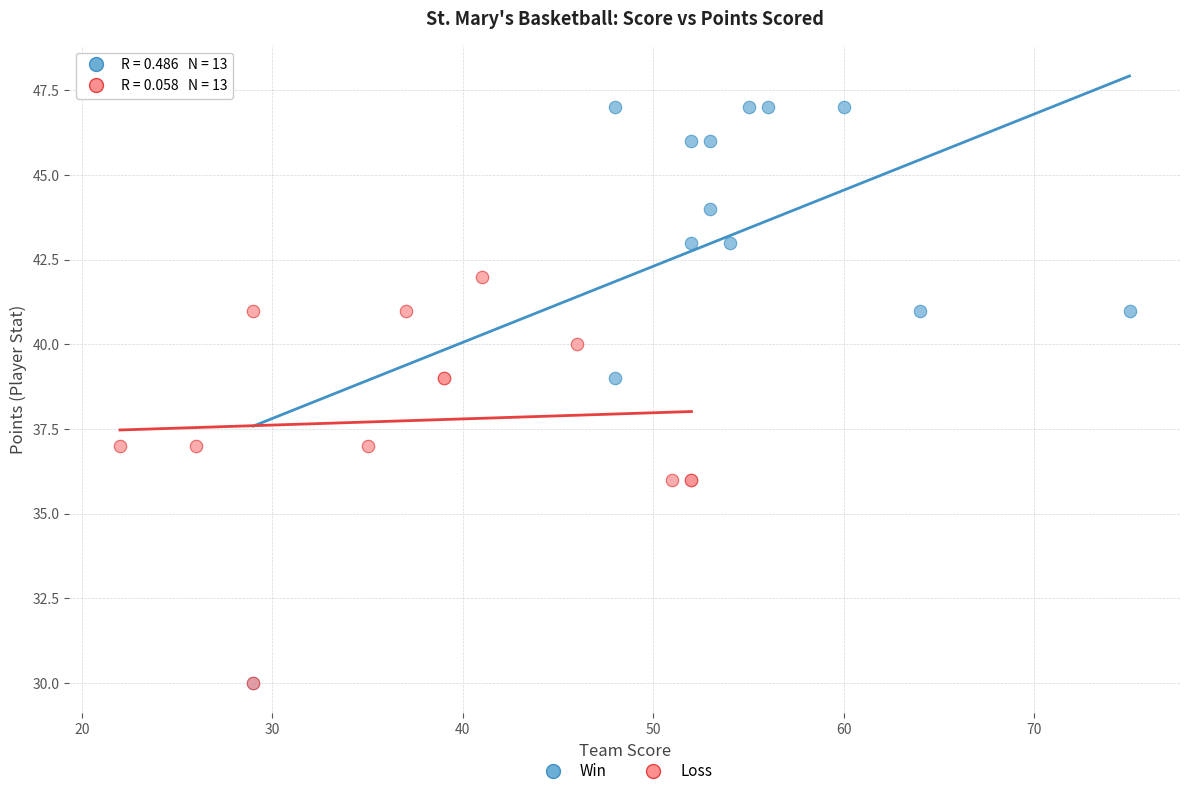

Which series has the widest spread of Y values?

Win